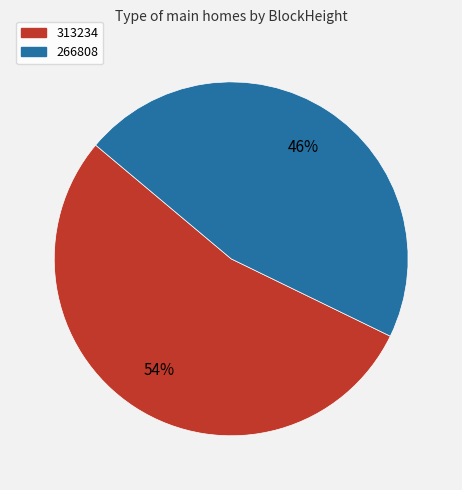

To the nearest percent, what portion does 313234 represent?

54%